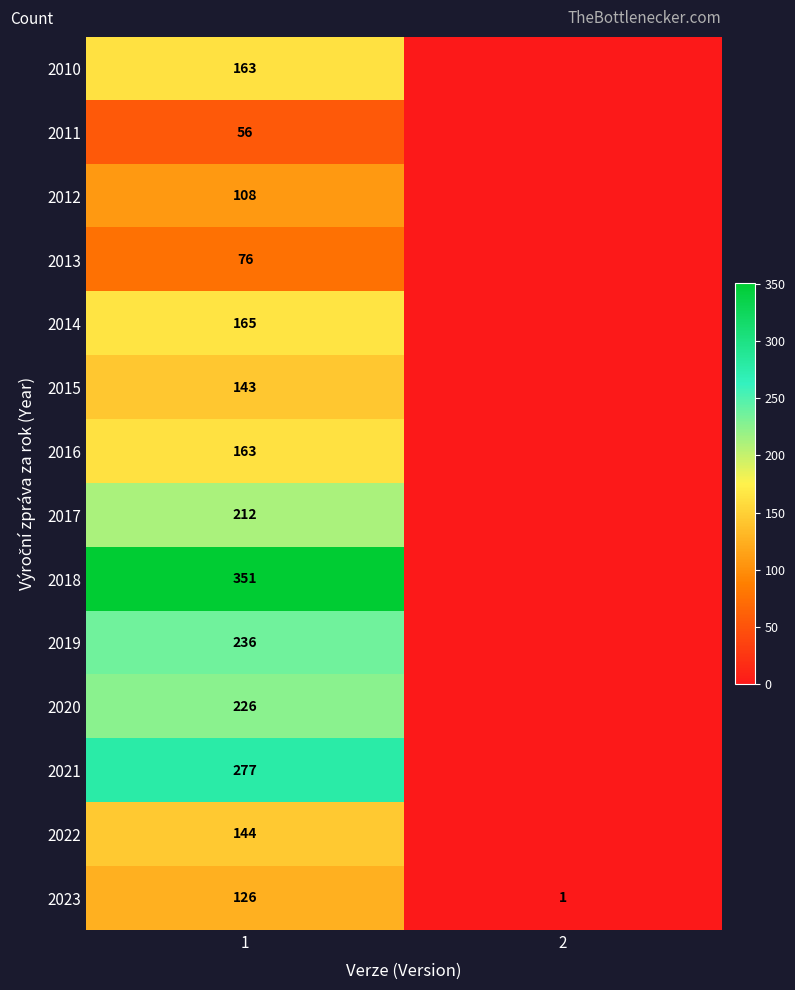

What is the difference between the highest and lowest values at 2?

1